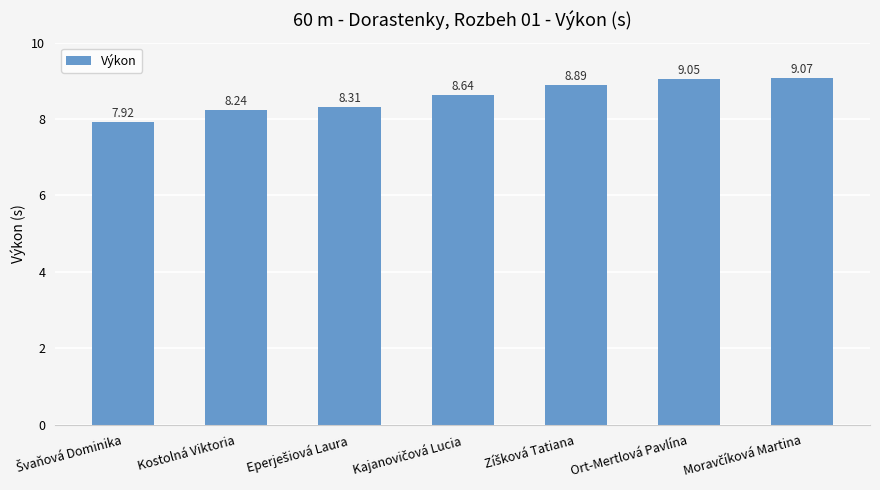

Are the bars horizontal?

No